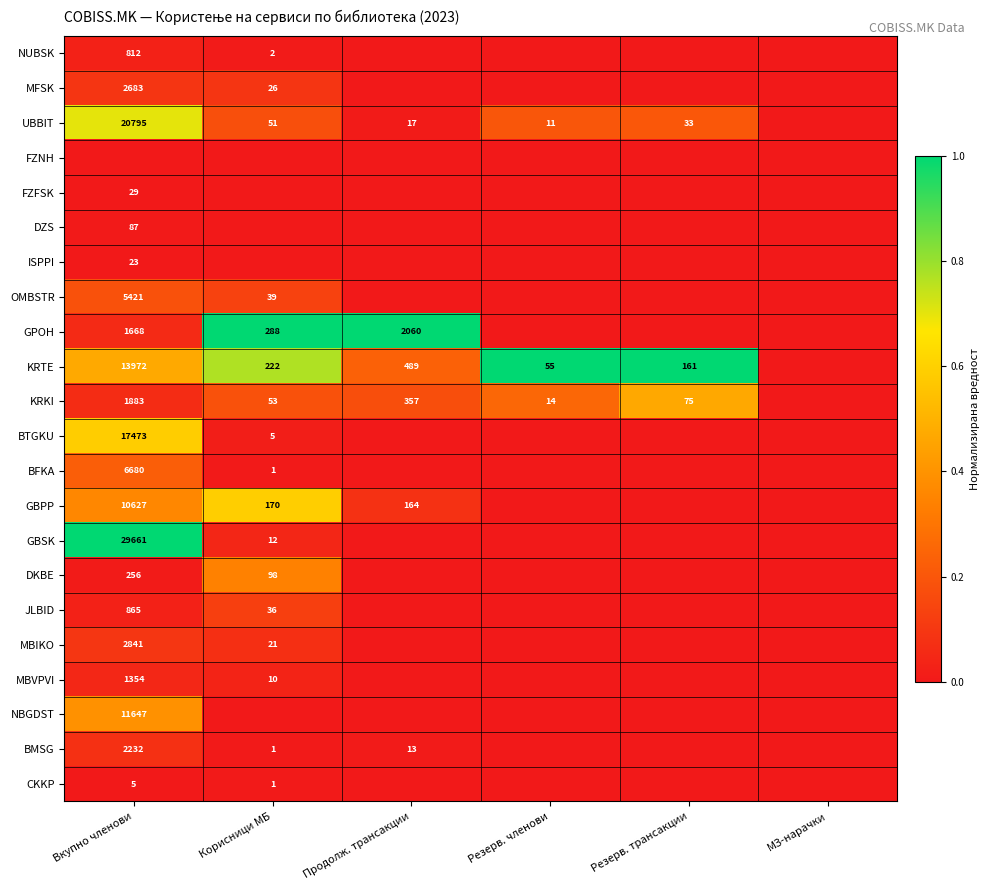

The value of GBPP at Вкупно членови is 14613. True or false?

False